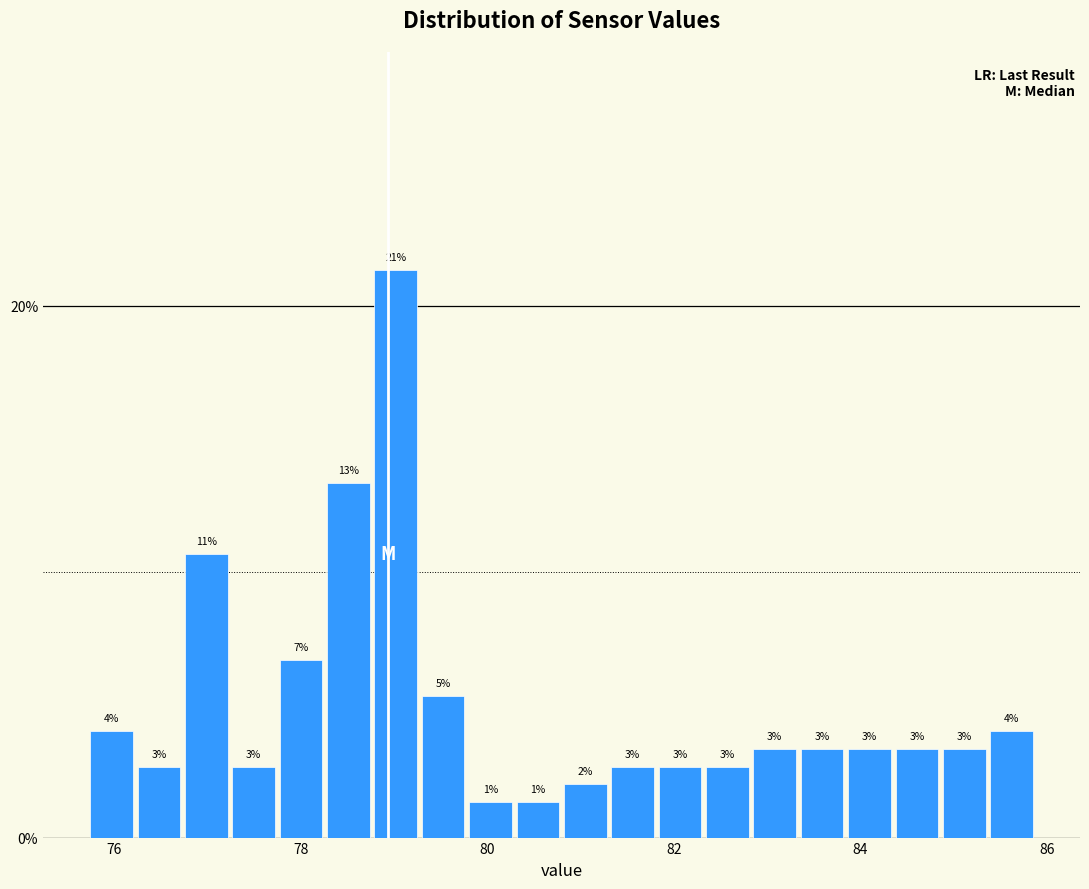

Around what value on the x-axis is the tallest bar? Give the approximate position of its centre, as read against the axis.

79.0